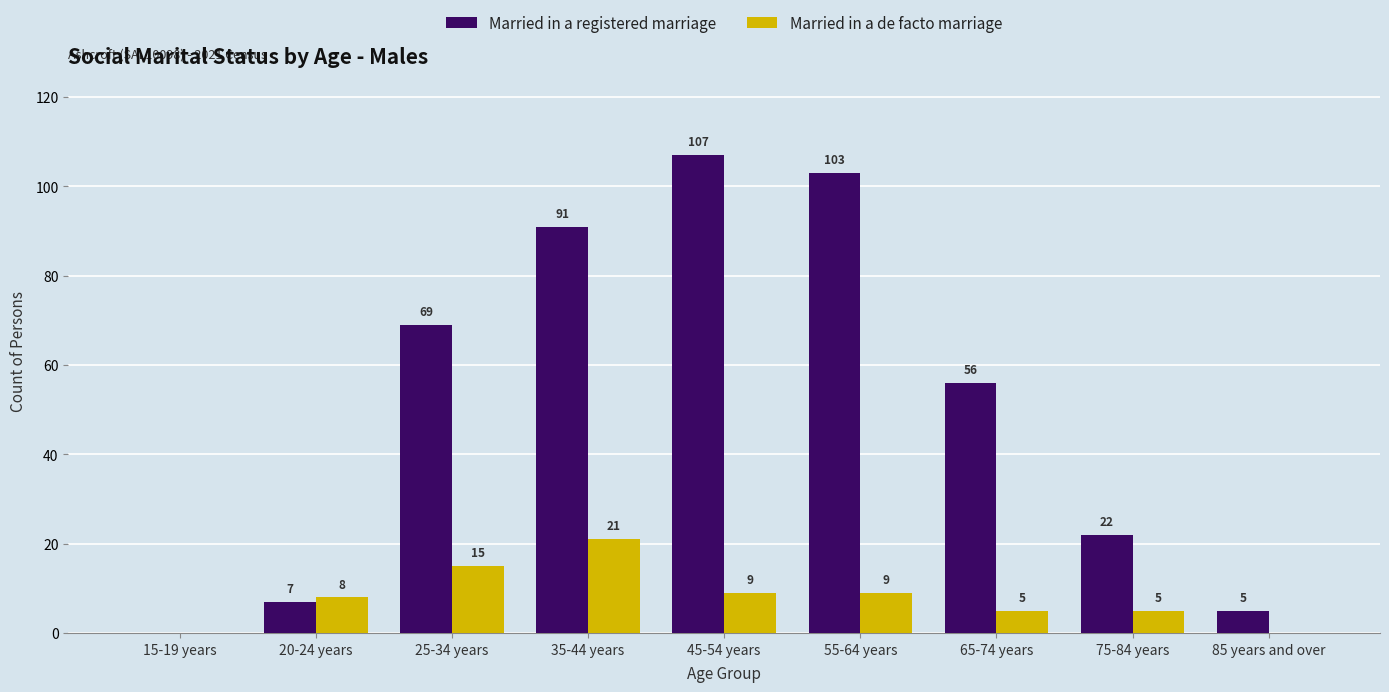

What is the average value of the Married in a de facto marriage series?

8